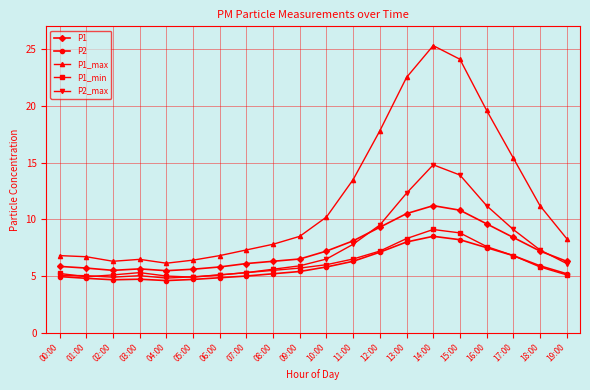

In P2_max, how many points are lower than both neighbors (excluding endpoints)?

2